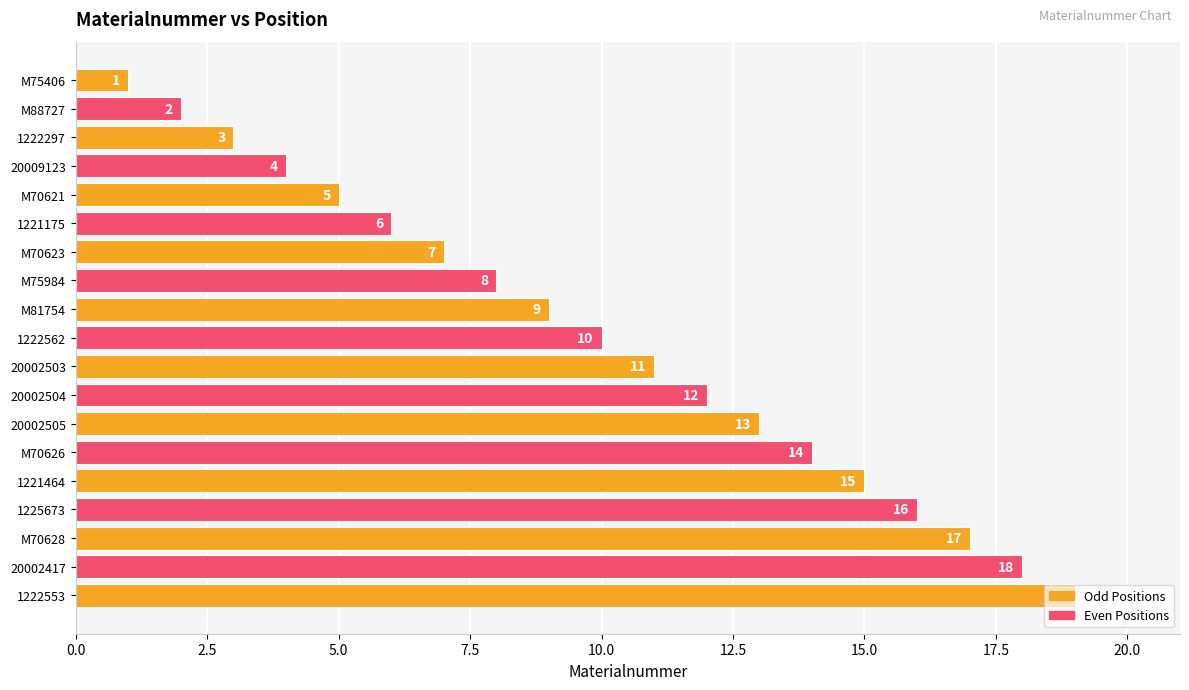

What is the smallest value displayed?

1